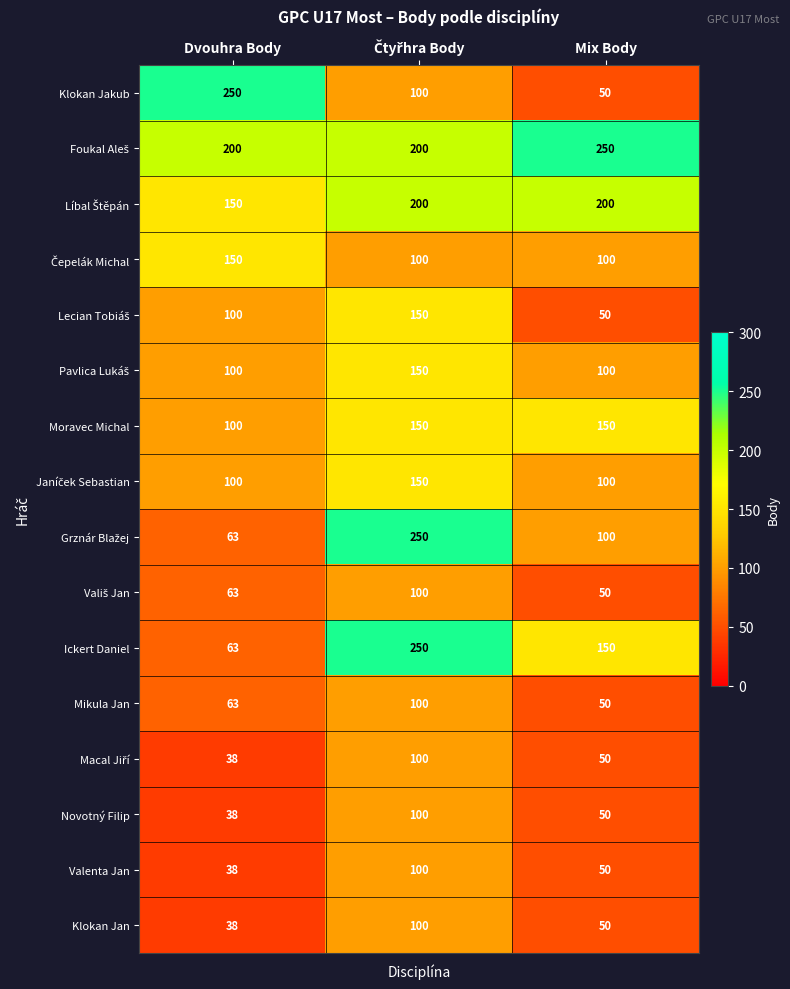

What is the total value across all series at Dvouhra Body?

1554